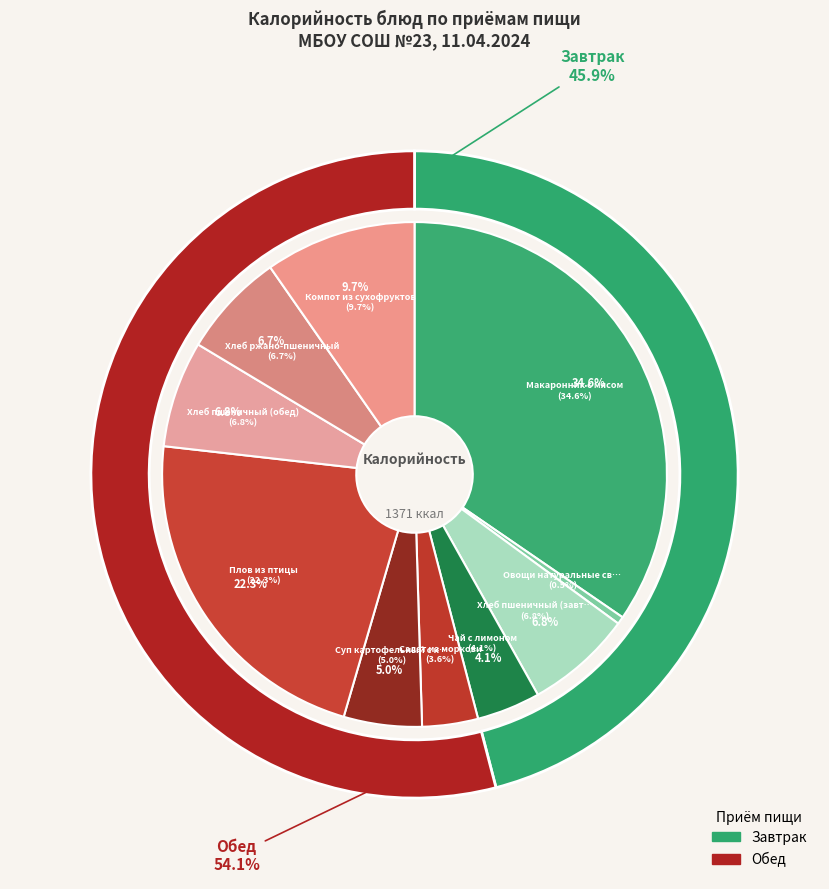

To the nearest percent, what is the difference between the Салат из моркови and Макаронник с мясом slice percentages?

31%